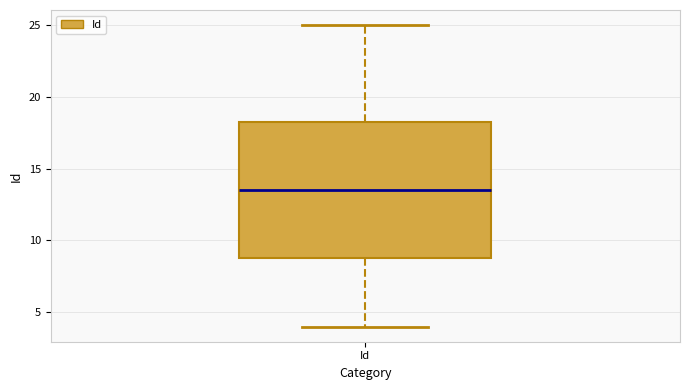

Transcribe this box plot: give where the median line is, the range the box spans, and where the two whiskers end, as read against the y-axis. The values are not printed on the chart, so give them approximately, as read against the axis.

median 13.5, box 9.0 to 18.5, whiskers 4.0 to 25.0